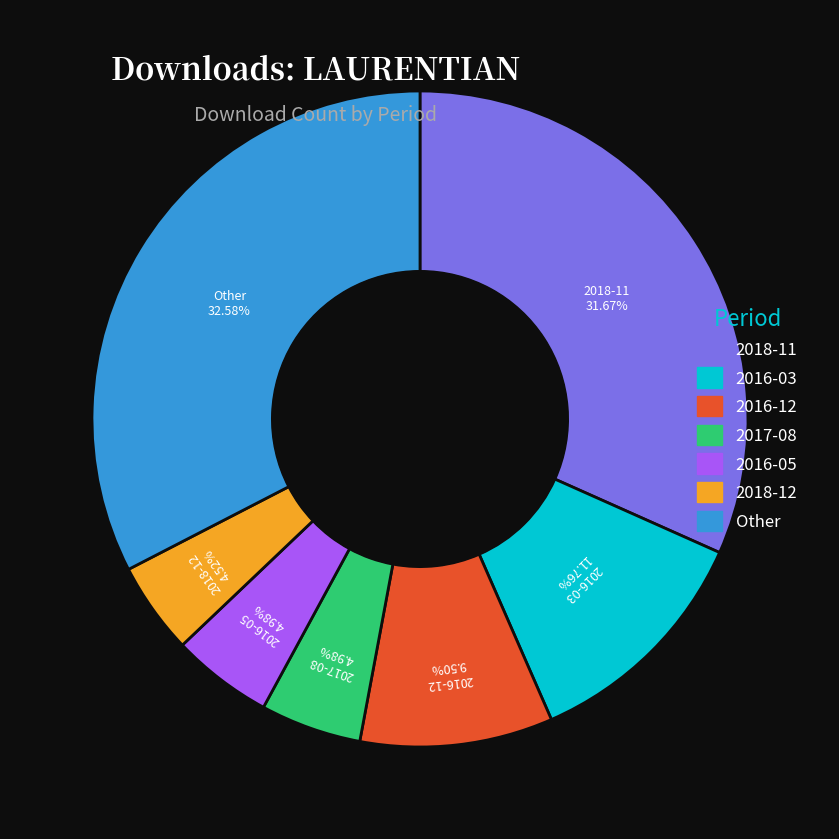

Is there any slice that represents more than half of the pie?

No